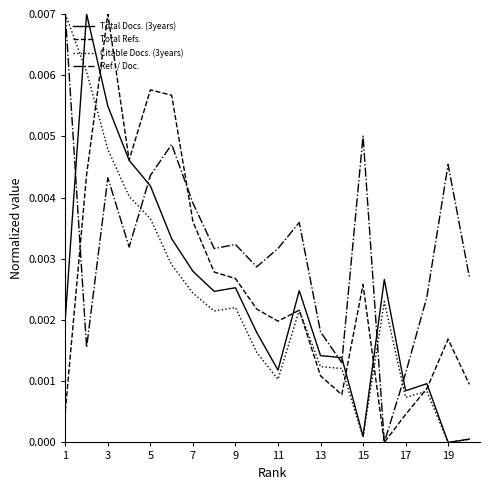

How many Ref. / Doc. values are between 0 and 1?

20